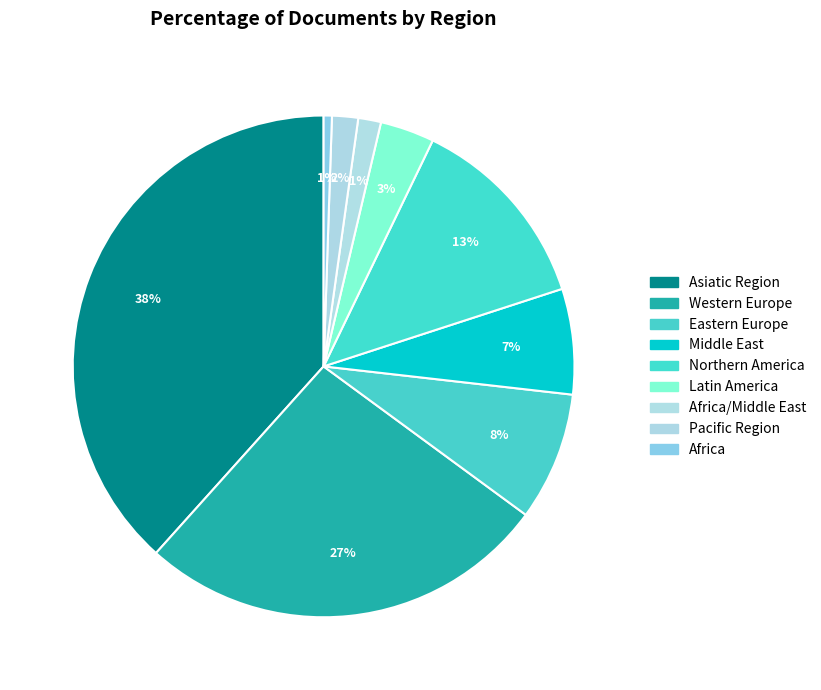

What is the largest slice in the pie chart?

Asiatic Region